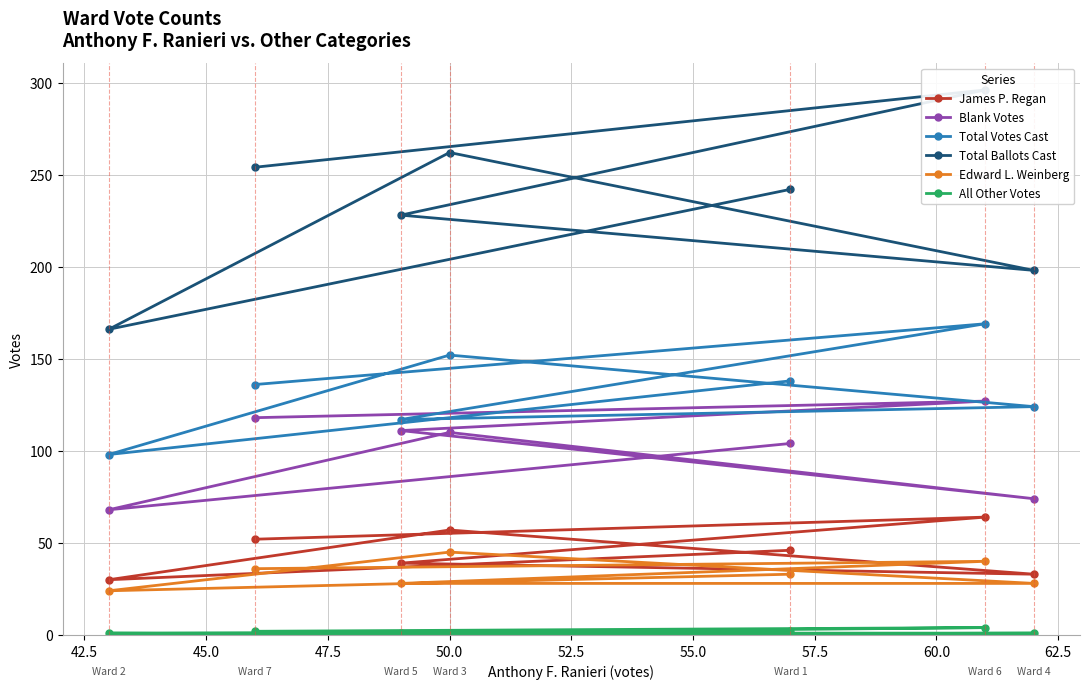

True or false: Total Votes Cast and Blank Votes cross at least once.

False